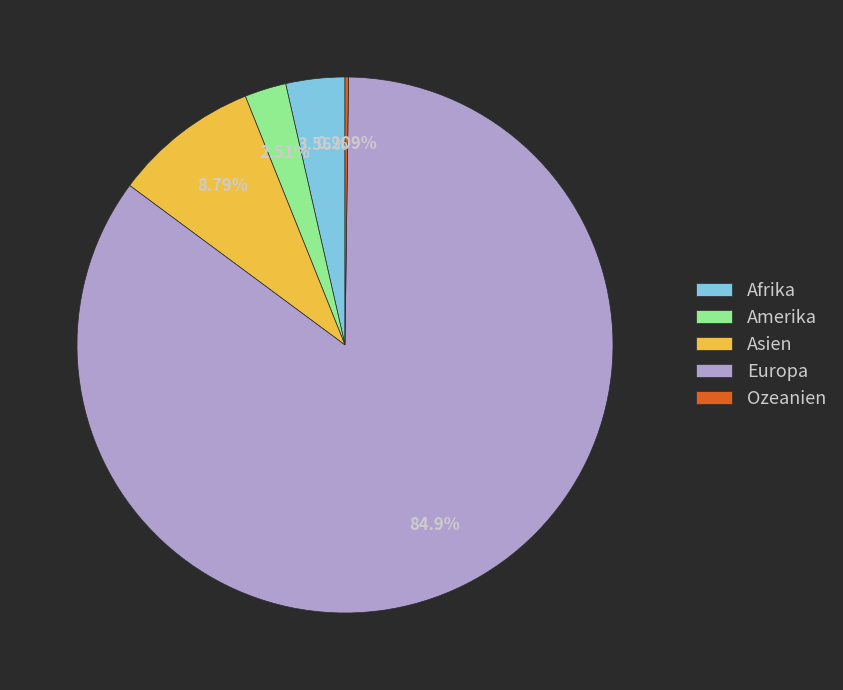

Combined, do Asien and Amerika account for over 50%?

No